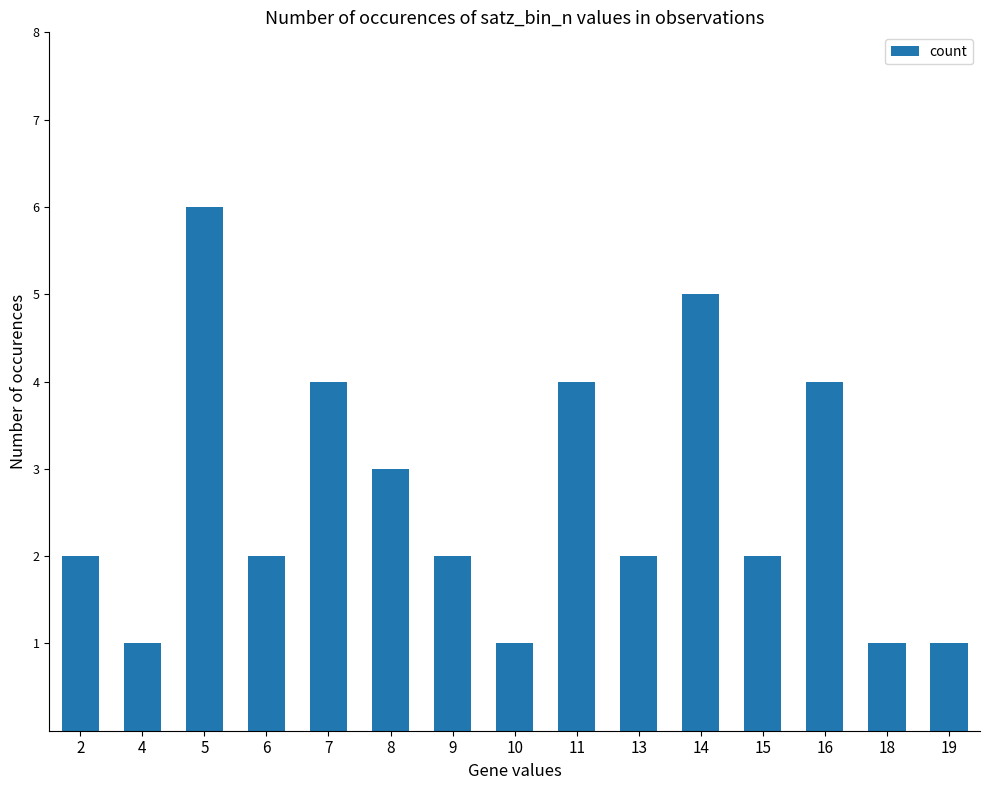

What is the difference between the maximum and minimum values?

5